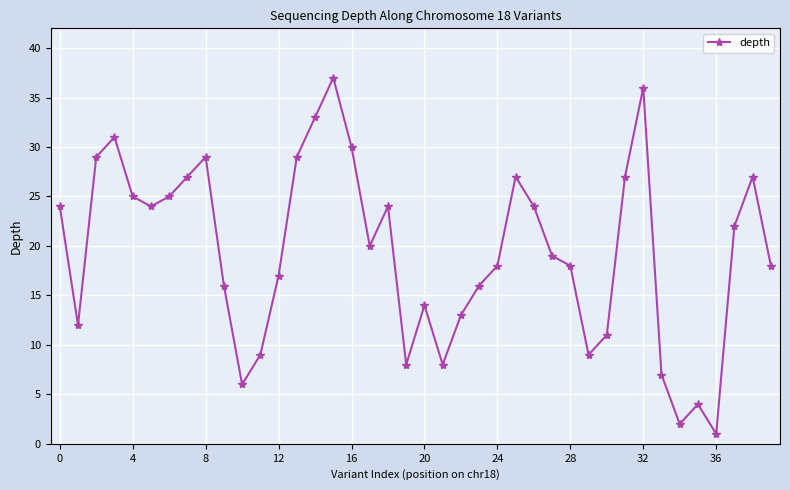

How many points are lower than both their immediate neighbors (excluding endpoints)?

9